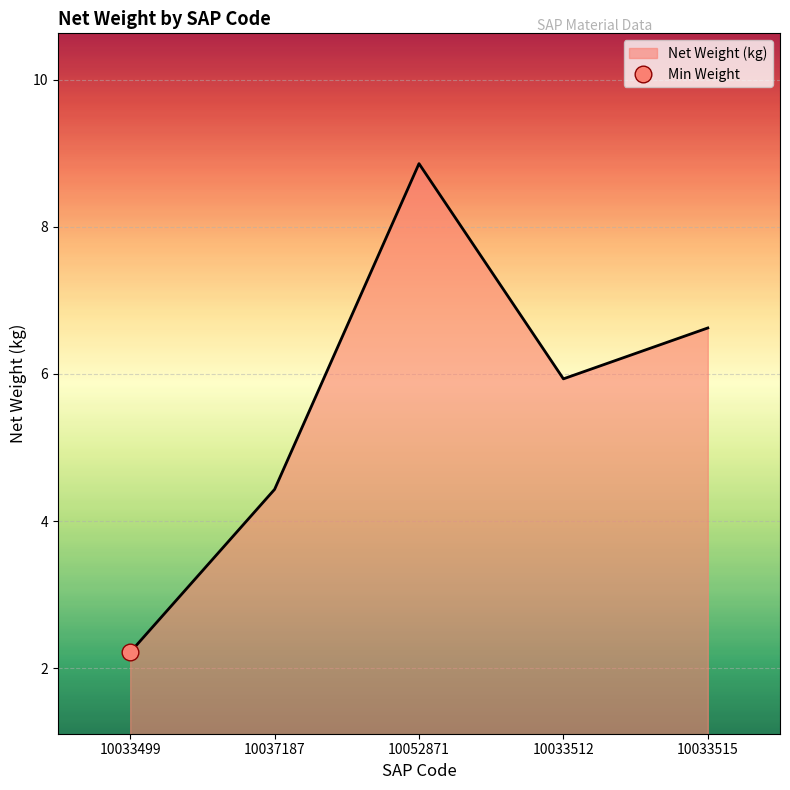

What is the label of the 3rd point from the right?

10052871